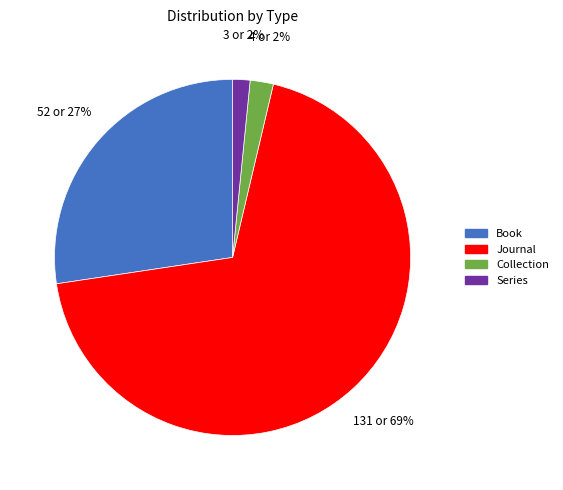

How many slices are in this pie chart?

4